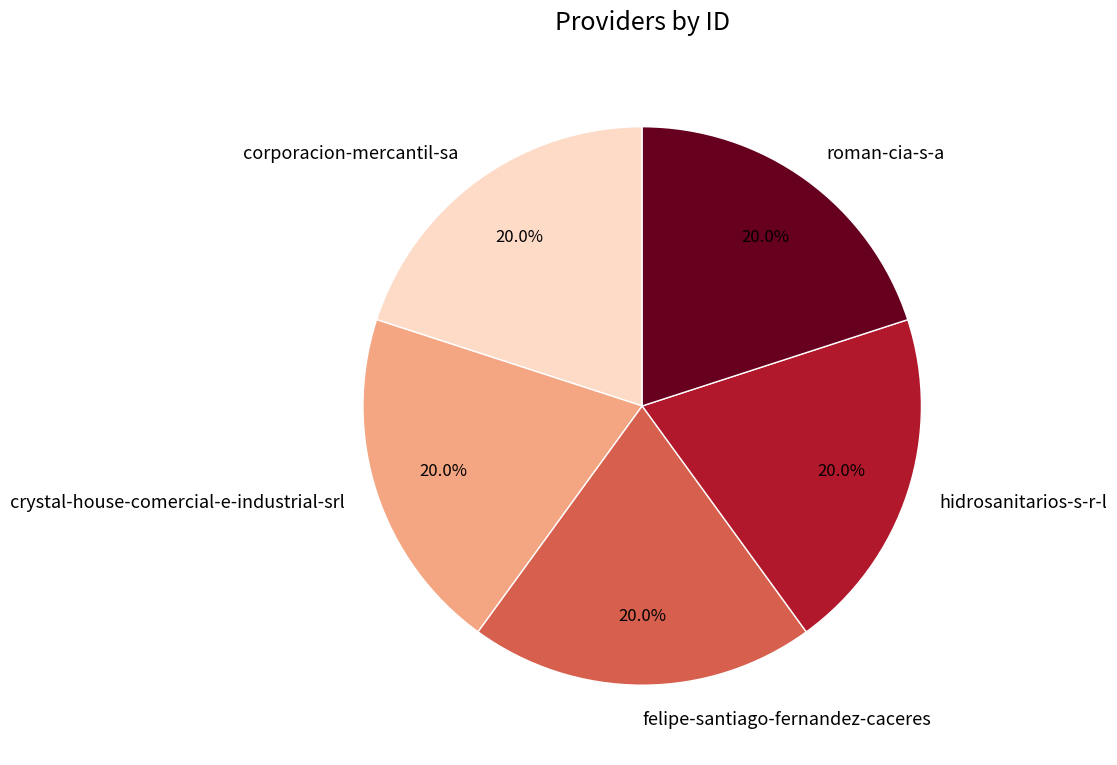

What percentage is the hidrosanitarios-s-r-l slice, to the nearest percent?

20%